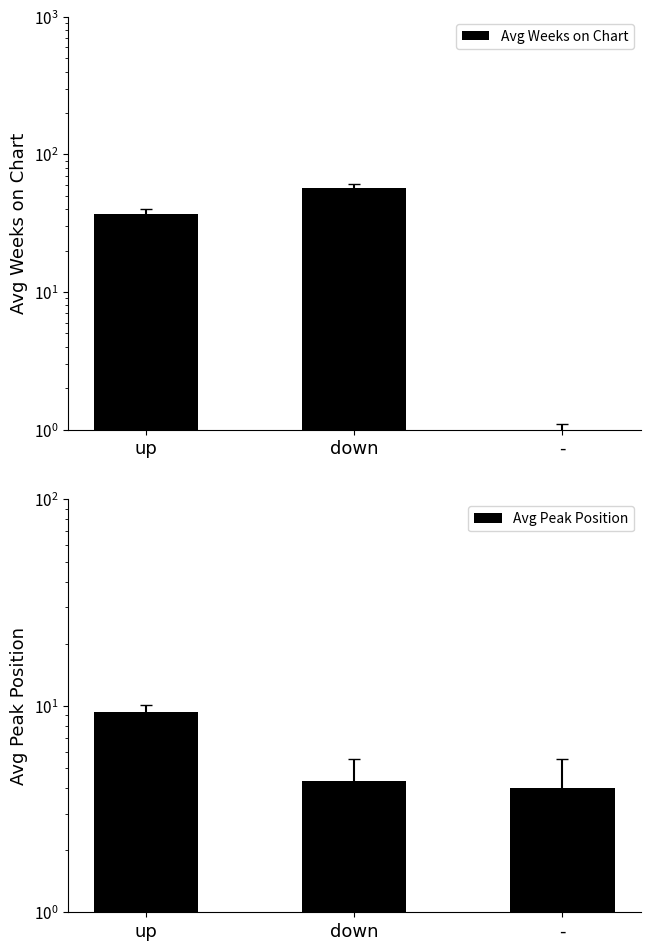

At how many categories does at least one series exceed 31?

2